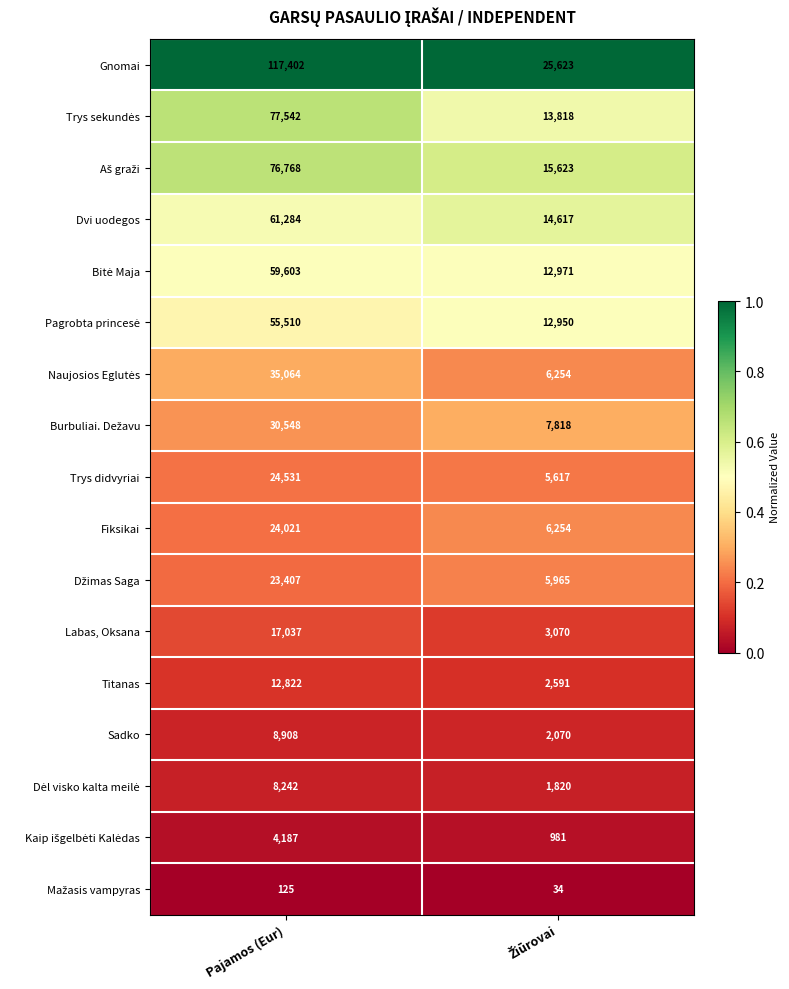

What is the total value across all series at Pajamos (Eur)?

637001